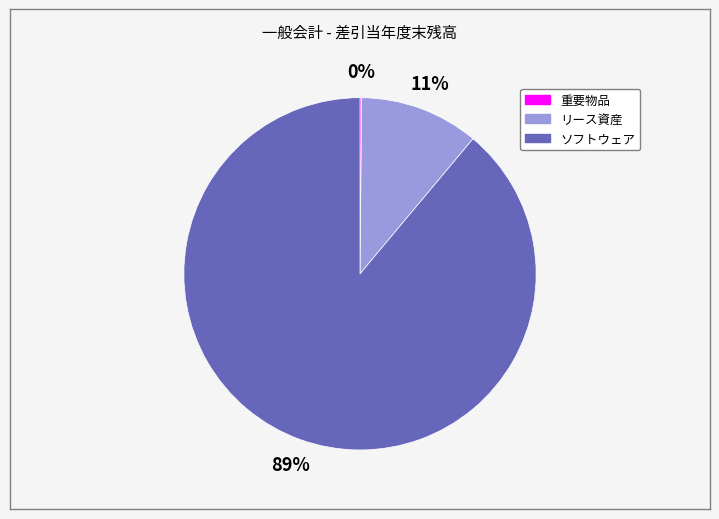

What is the majority slice?

ソフトウェア